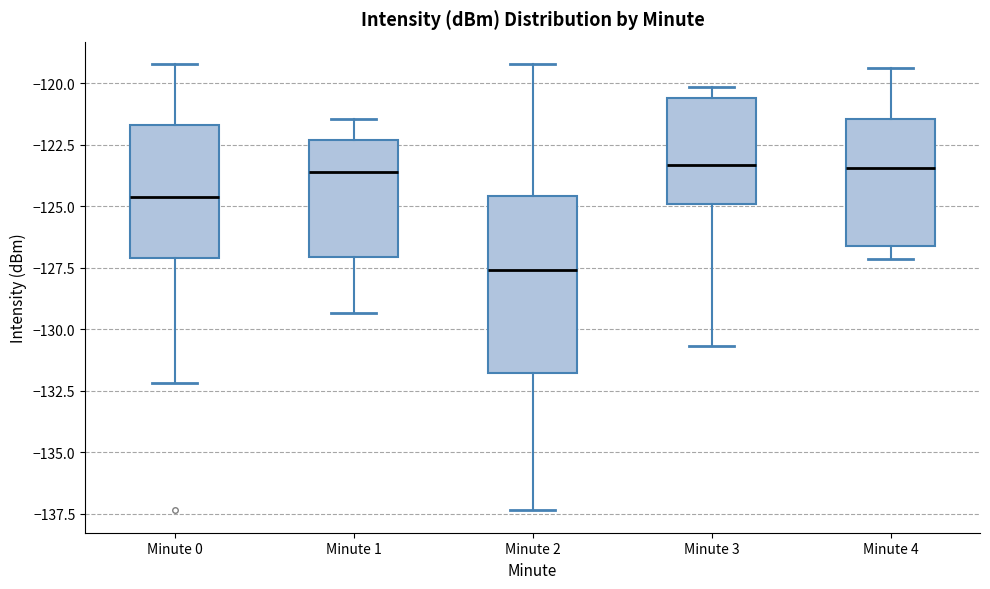

Reading left to right, transcribe this box plot: for each box, give where its median line is, the range the box spans, and where its two whiskers end, as read against the y-axis. The values are not printed on the chart, so give them approximately, as read against the axis.

Minute 0: median -124.5, box -127.0 to -121.5, whiskers -132.0 to -119.0
Minute 1: median -123.5, box -127.0 to -122.5, whiskers -129.5 to -121.5
Minute 2: median -127.5, box -132.0 to -124.5, whiskers -137.5 to -119.0
Minute 3: median -123.5, box -125.0 to -120.5, whiskers -130.5 to -120.0
Minute 4: median -123.5, box -126.5 to -121.5, whiskers -127.0 to -119.5